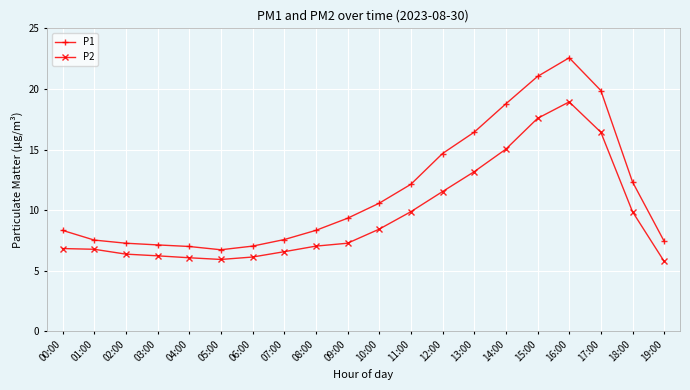

How many lines are shown in the chart?

2